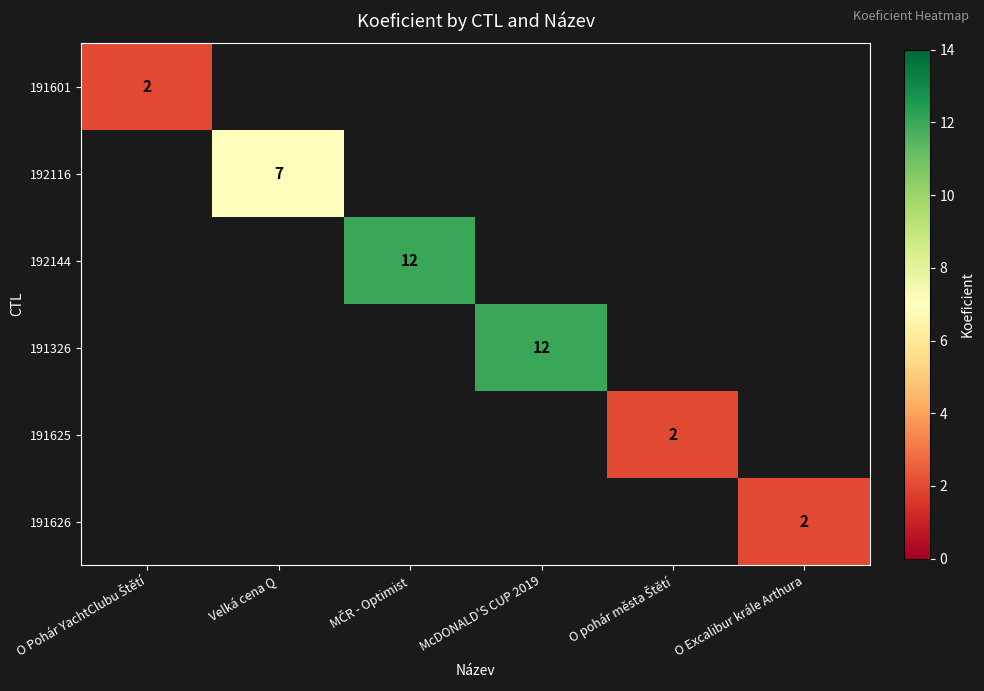

Is it true that 192116 equals 7 at Velká cena Q?

True